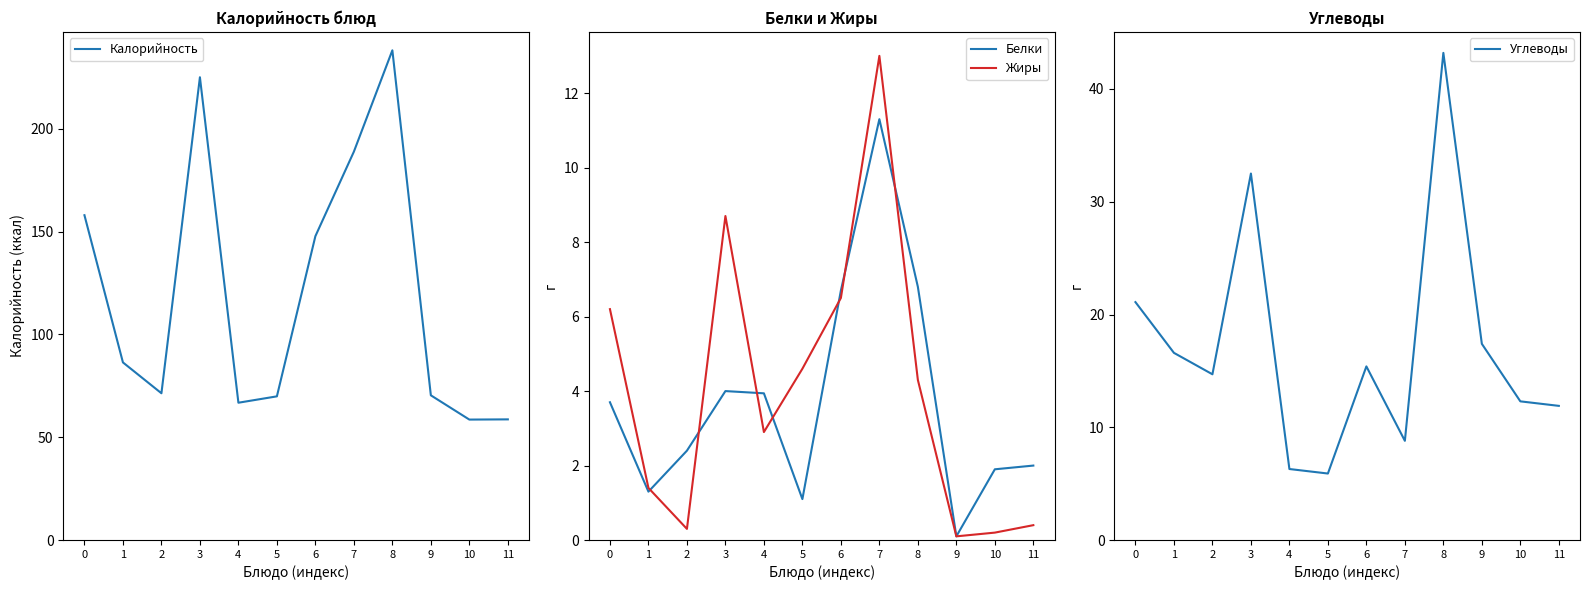

Is this an area chart (filled region under the line)?

No